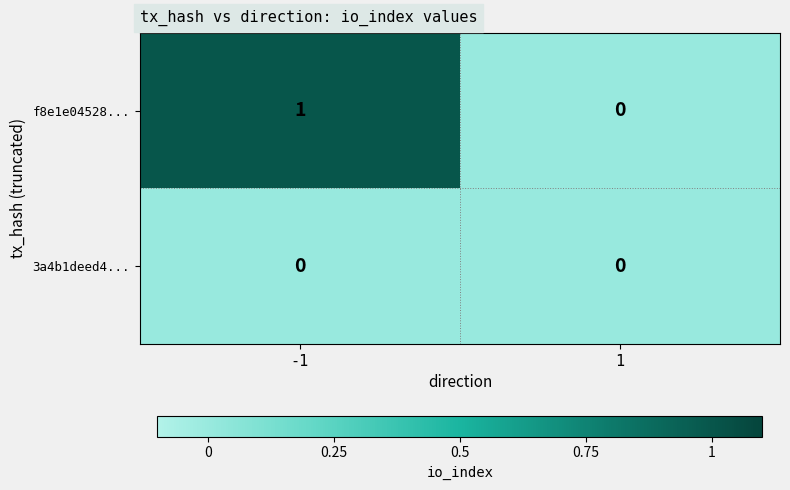

Which series has the largest range (max minus min)?

f8e1e04528...